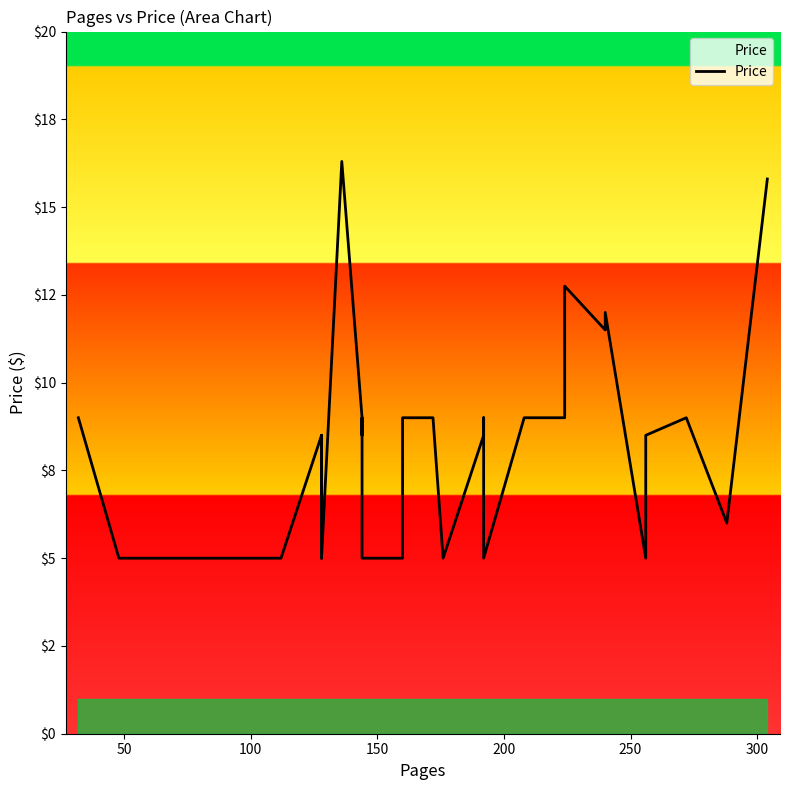

How many points are higher than both their immediate neighbors (excluding endpoints)?

6